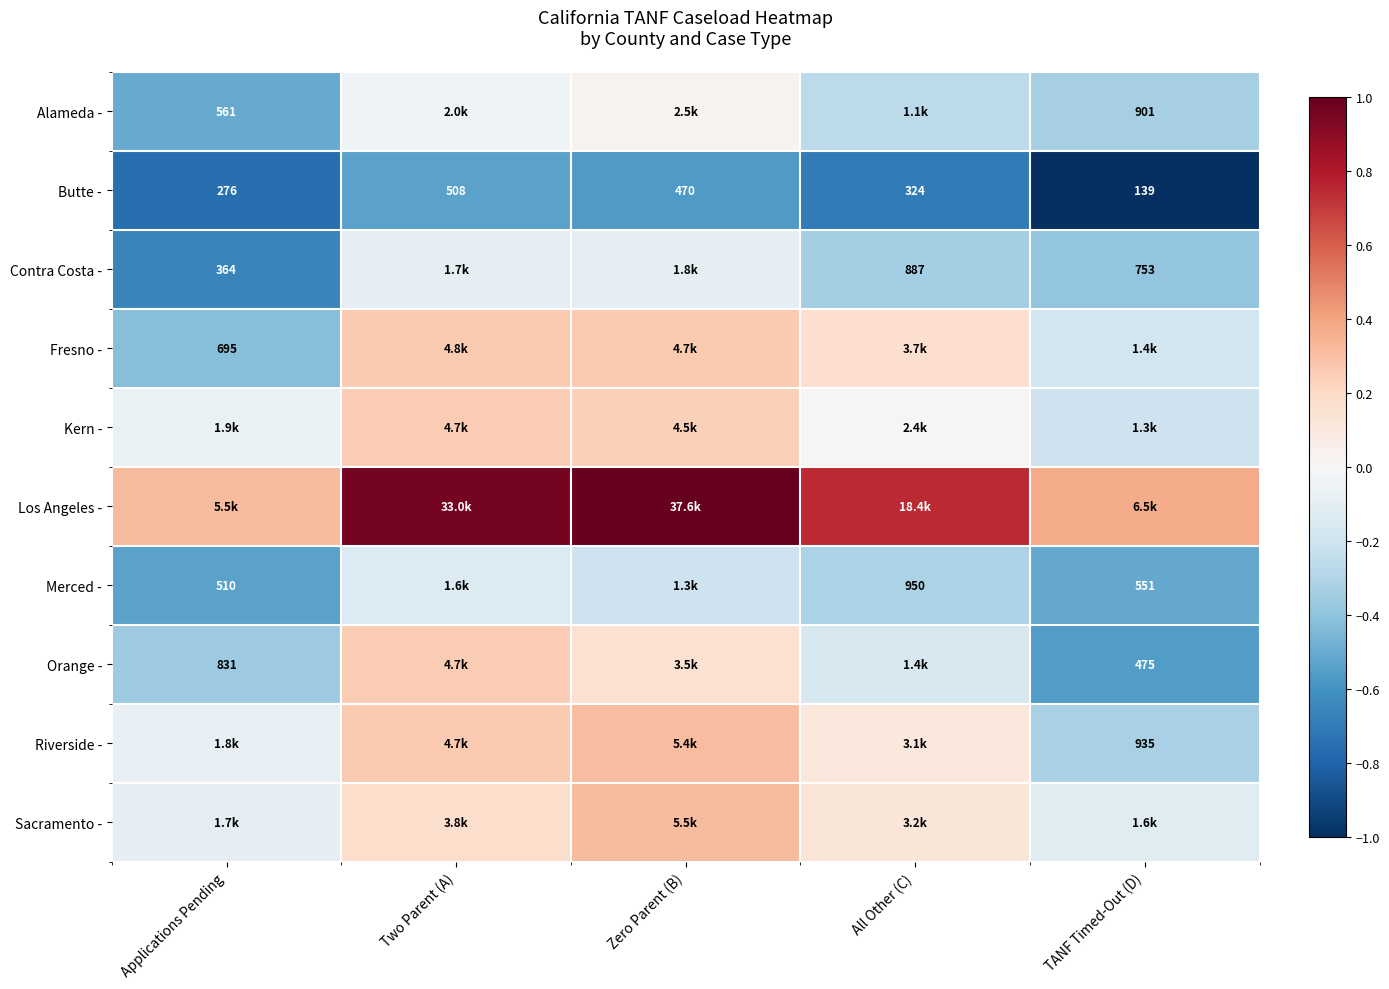

At which category is the sum across all series the highest?

Zero Parent (B)